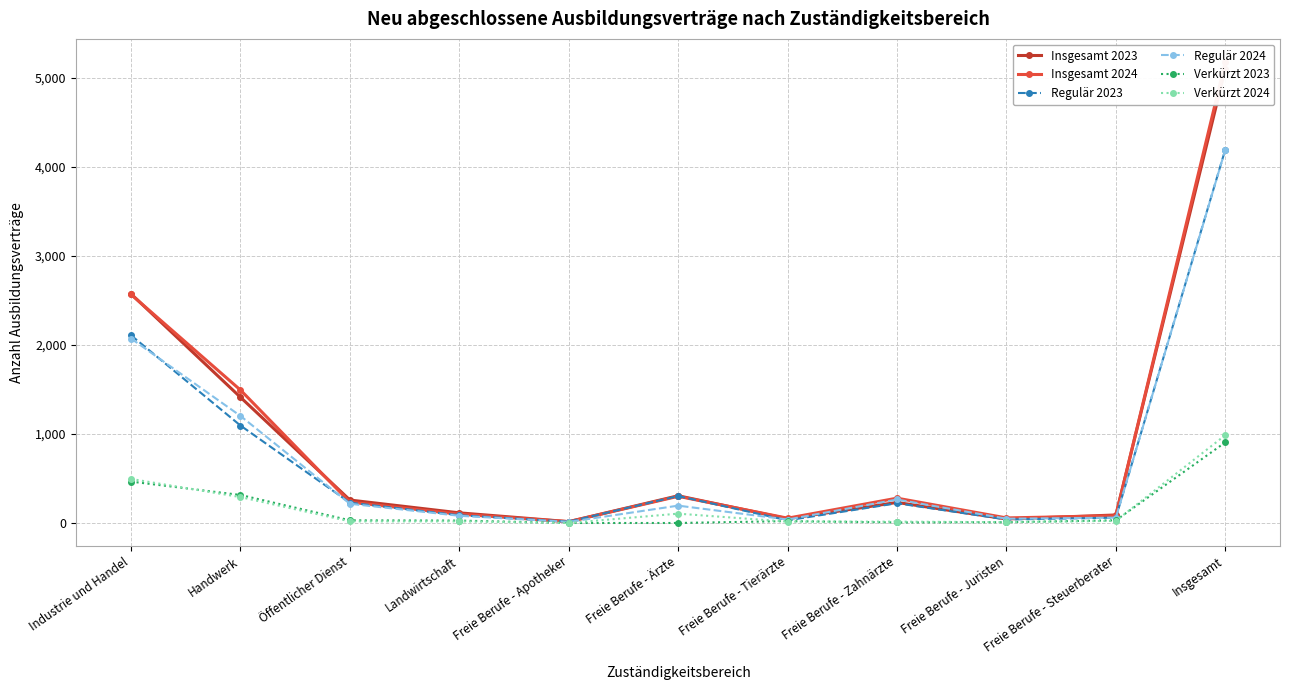

How many intersections are there between Insgesamt 2024 and Insgesamt 2023?

5